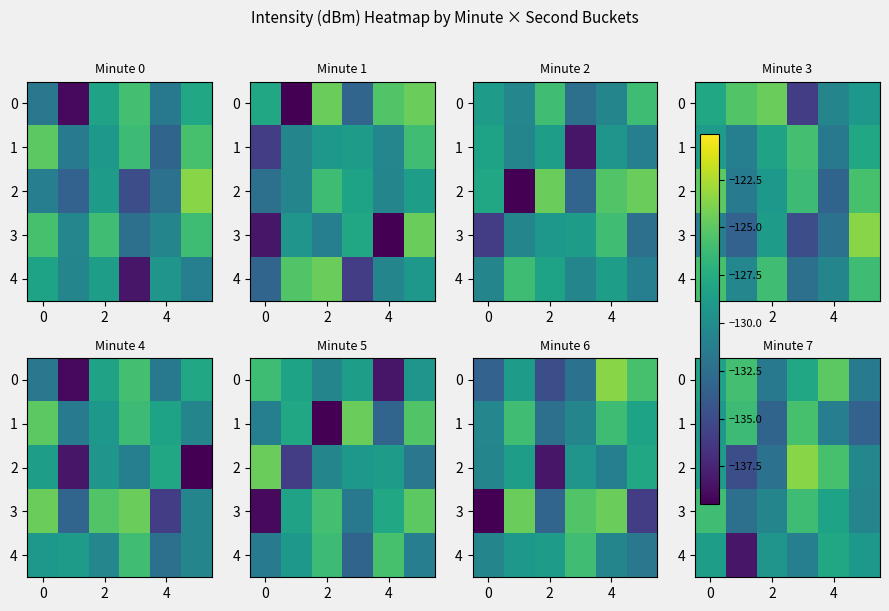

What is the average value of the 3 series?

-129.0